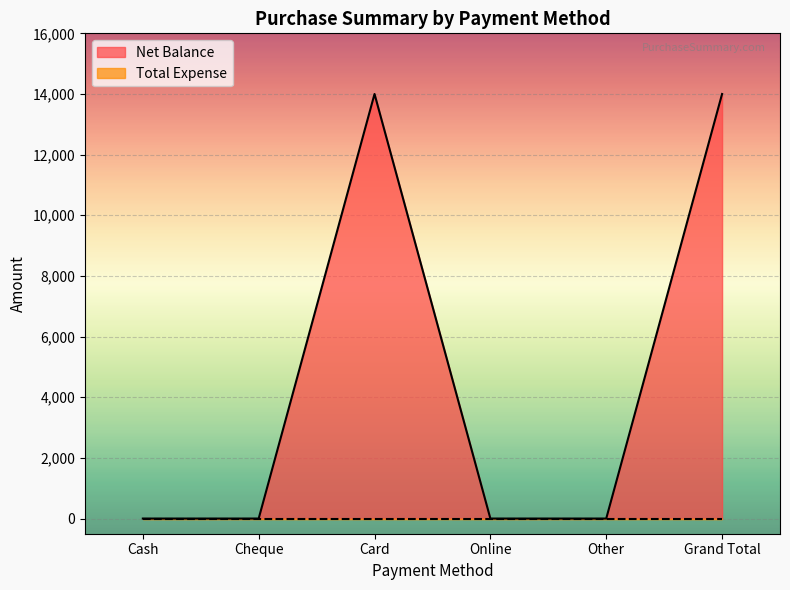

What is the sum of the values at Card and Cheque?

14000